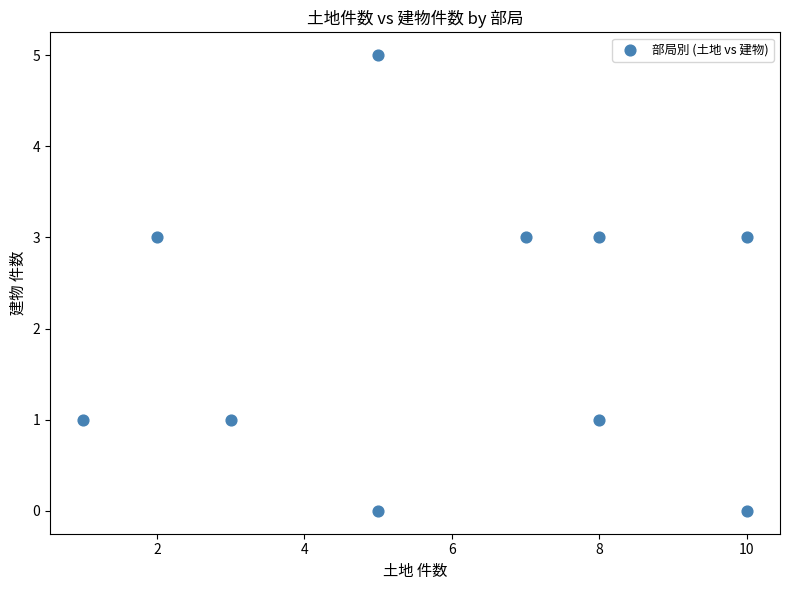

What is the range of X values (max minus min)?

9